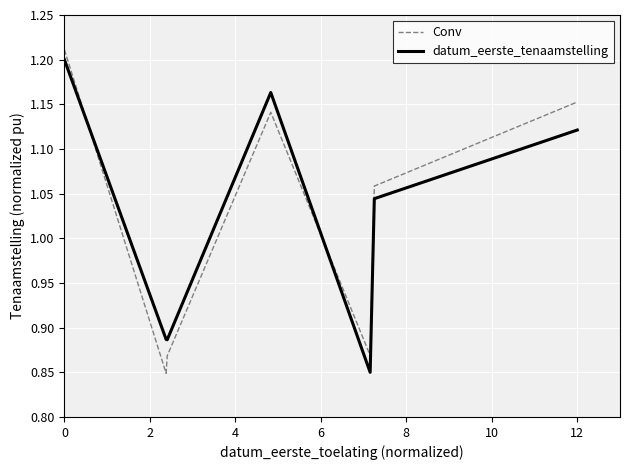

True or false: datum_eerste_tenaamstelling has more than 1 points higher than both neighbors.

False